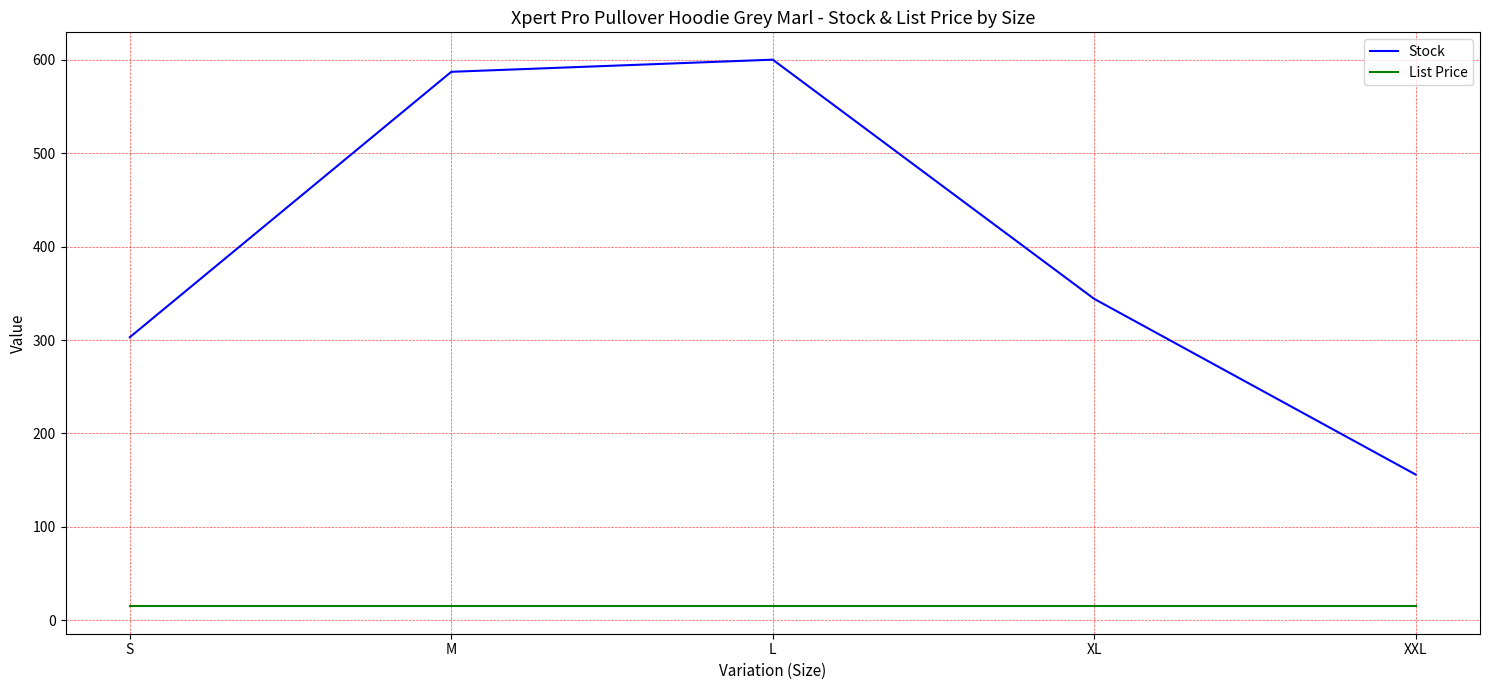

Count the number of categories in the chart.

5